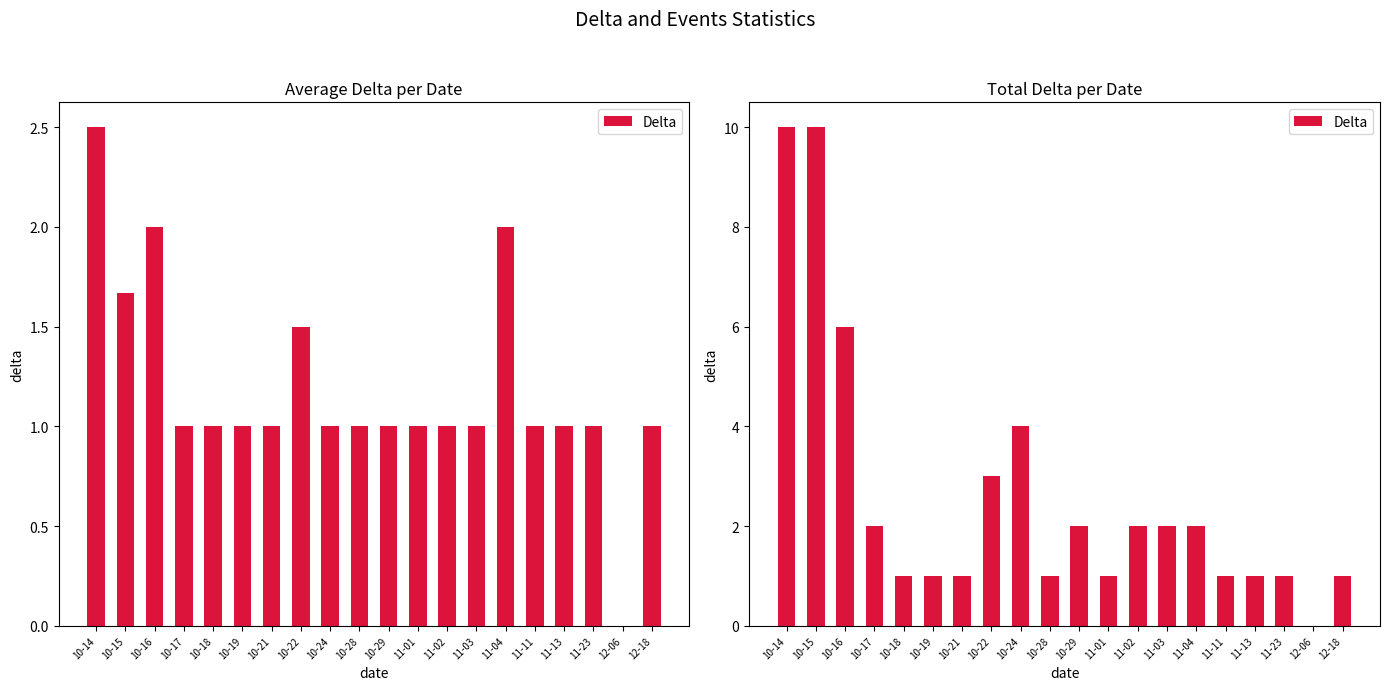

Rank the categories by value from lowest to highest.

12-06, 10-18, 10-19, 10-21, 10-28, 11-01, 11-11, 11-13, 11-23, 12-18, 10-17, 10-29, 11-02, 11-03, 11-04, 10-22, 10-24, 10-16, 10-14, 10-15